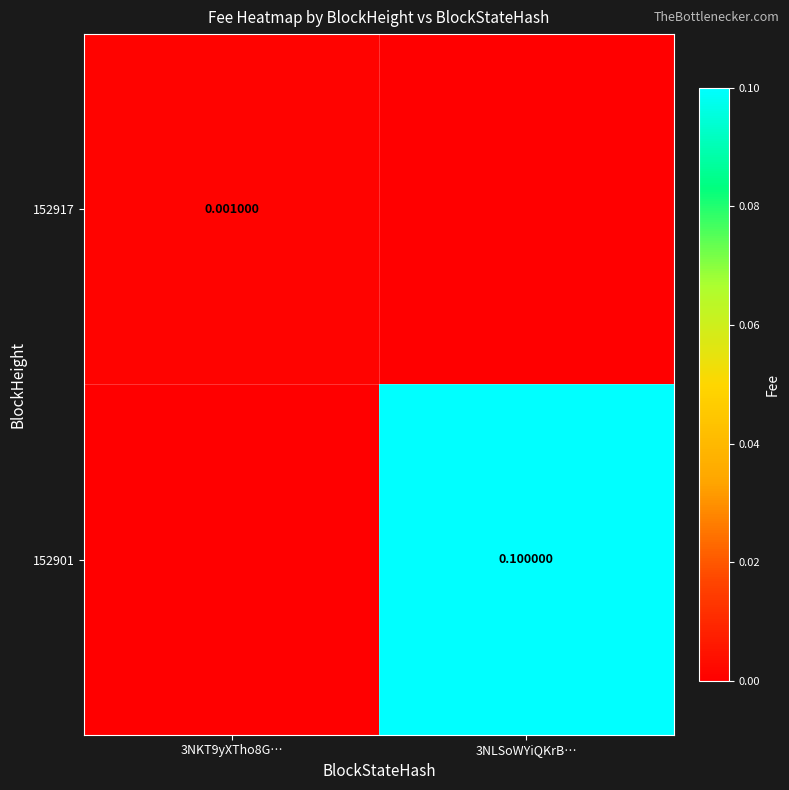

Rank the series by their average value, from lowest to highest.

152917, 152901